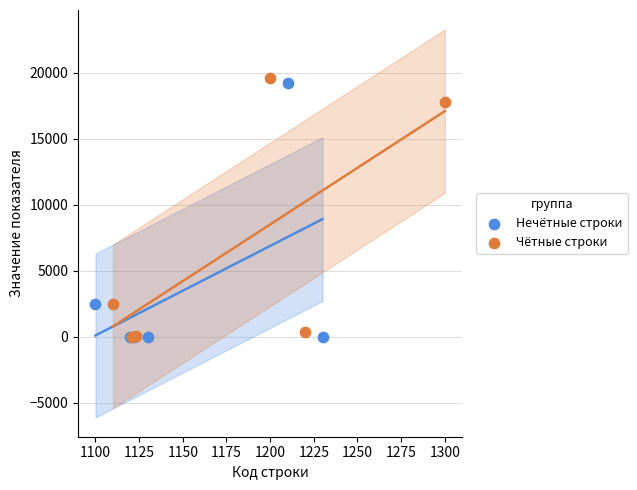

What are all the series names shown in the legend?

Нечётные строки, Чётные строки